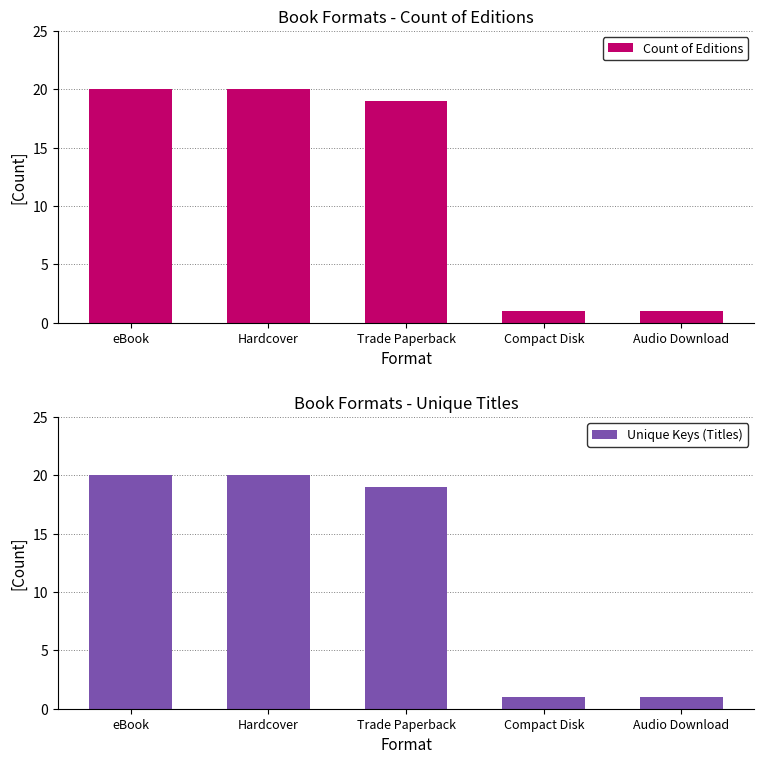

Which series has the largest total across all categories?

Count of Editions